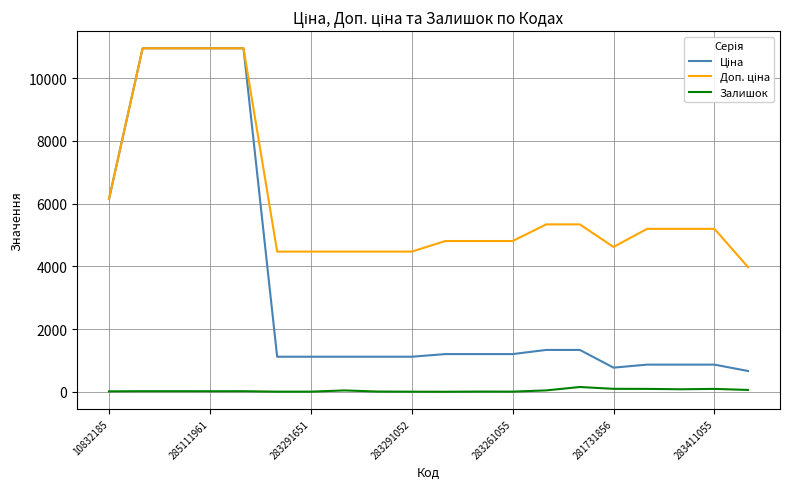

List the labels in order of Залишок value, largest first.

14, 15, 16, 18, 17, 19, 13, 7, 285111961, 283291651, 283261055, 283291052, 10832185, 8, 11, 12, 281731856, 283411055, 9, 10